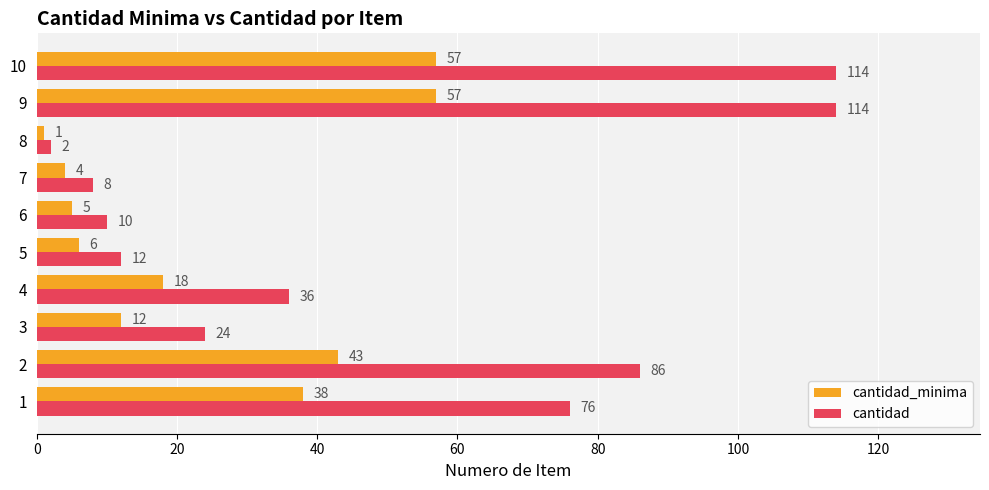

Count the number of data series in this chart.

2